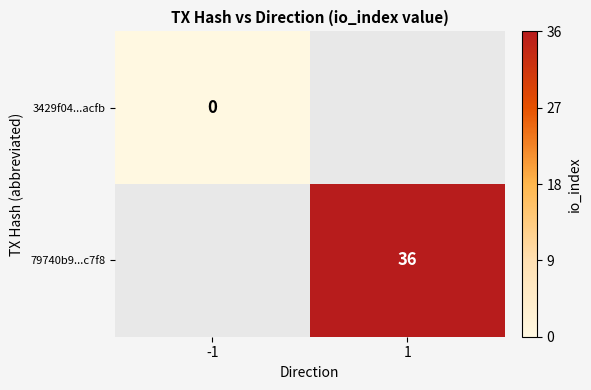

The 79740b9...c7f8 series shows 36 at 1. True or false?

True